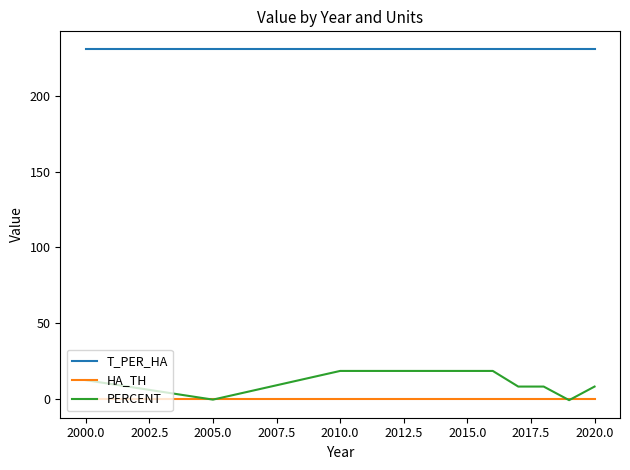

After their last crossing, which series has the higher values: PERCENT or HA_TH?

PERCENT